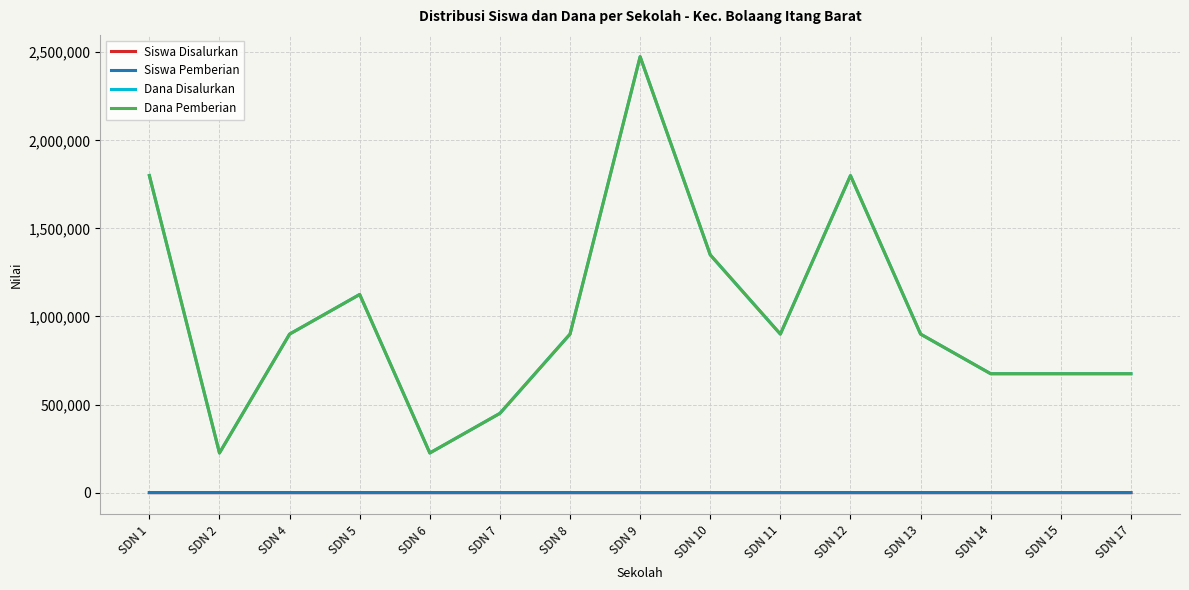

What value does the Siswa Pemberian series have at SDN 2?

1